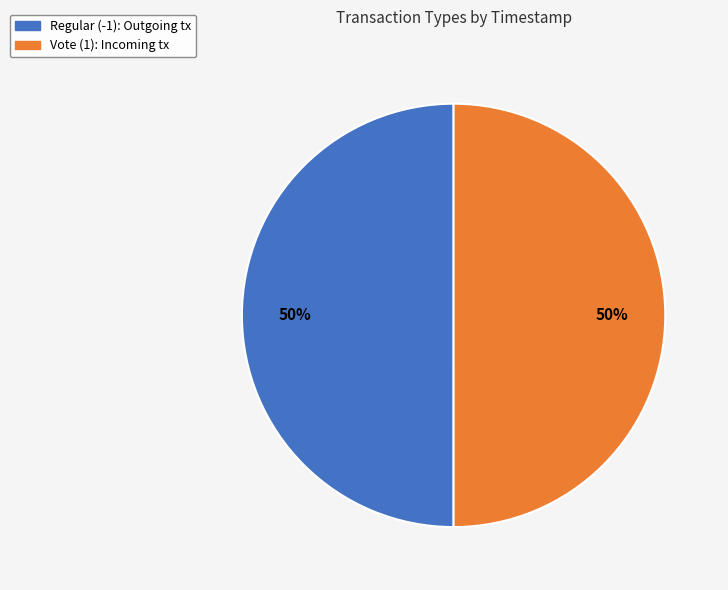

To the nearest percent, what portion does Vote (1) represent?

50%